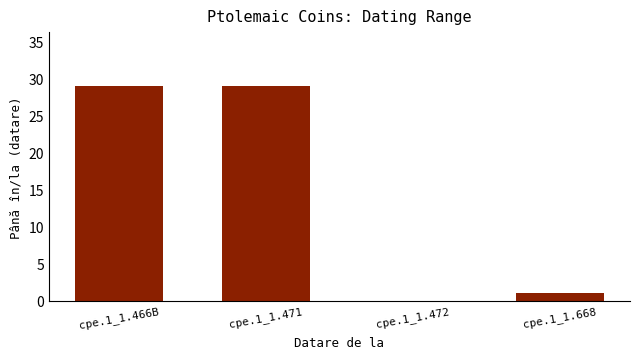

True or false: the data shows 29 at cpe.1_1.466B.

True